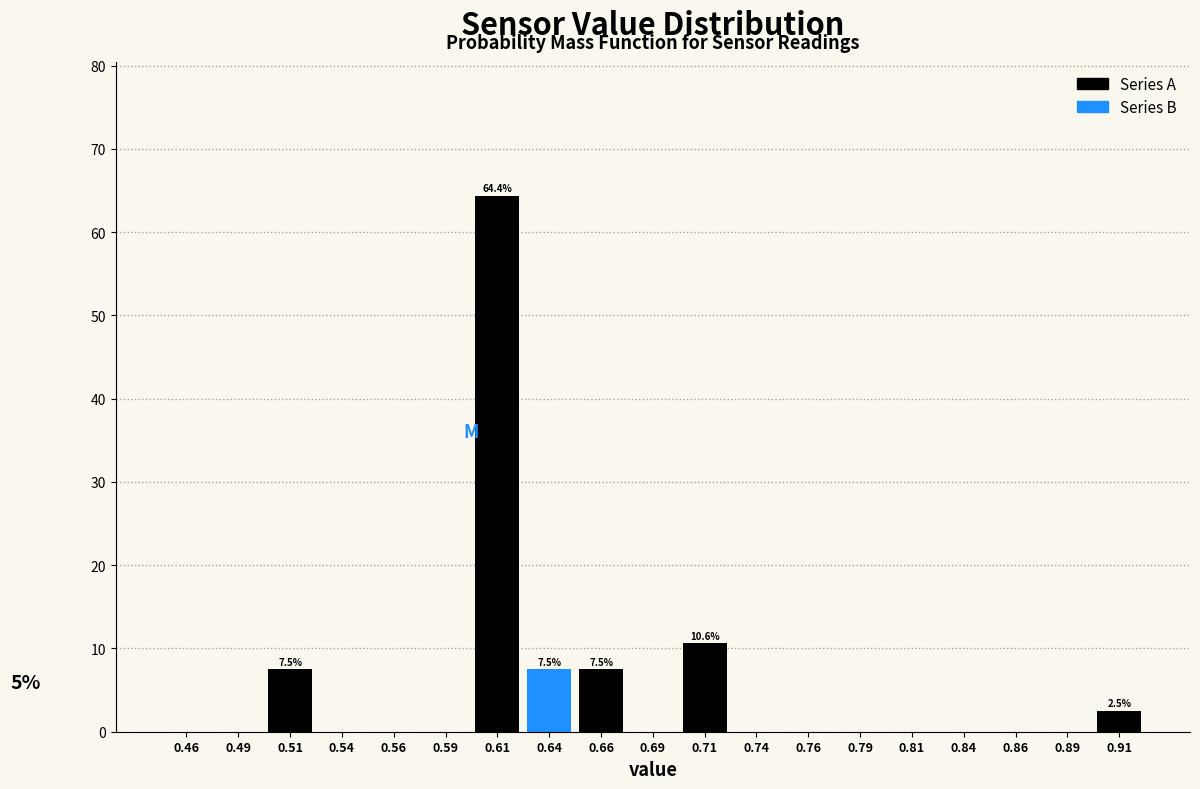

Which range on the x-axis has the tallest bar?

0.600 to 0.625